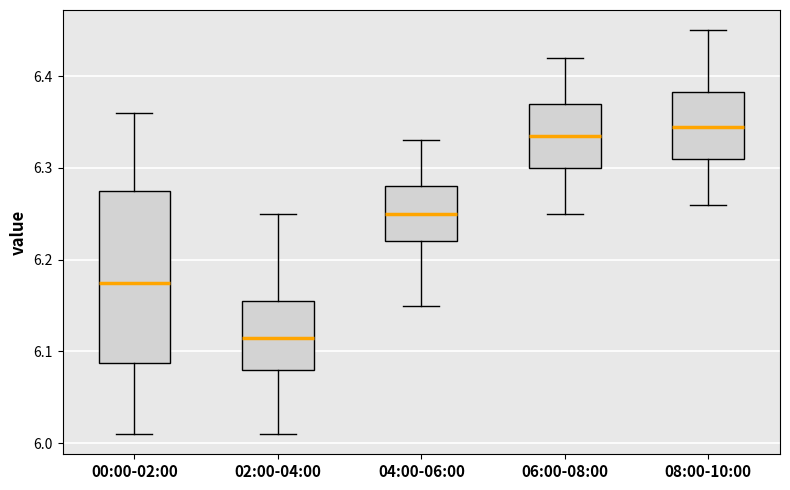

Which box is the tallest, from its lower edge to its upper edge?

00:00-02:00